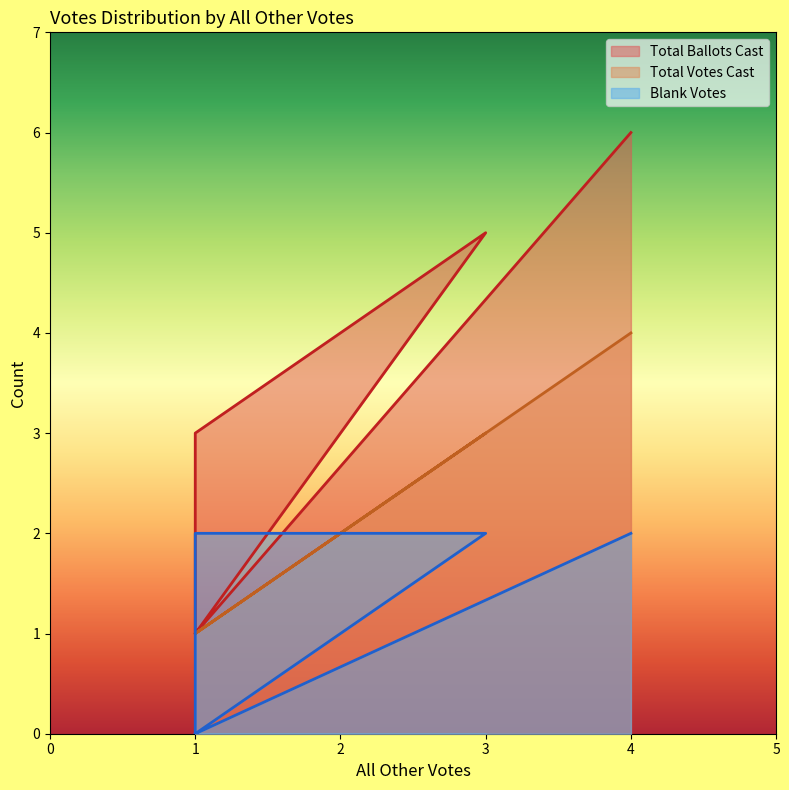

Does the chart display data point markers on the line(s)?

No